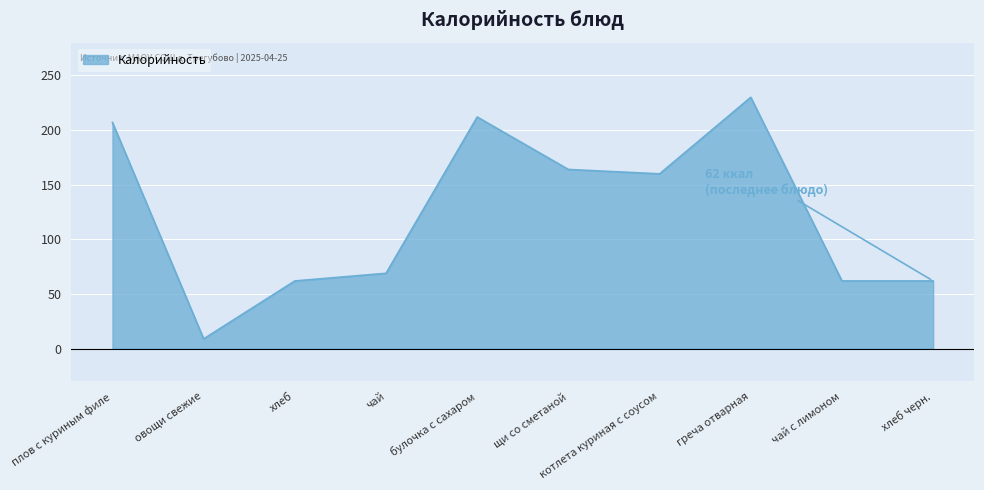

The value at хлеб черн. is 62. True or false?

True